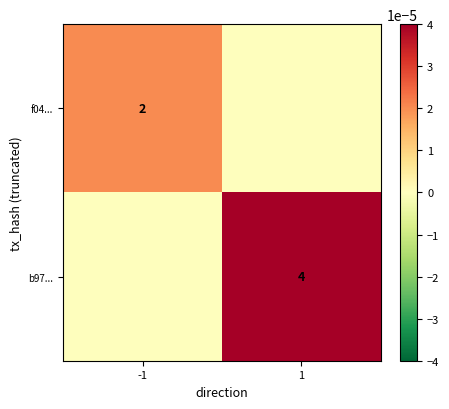

Is the value of b97... at 1 greater than the value of f04... at -1?

Yes